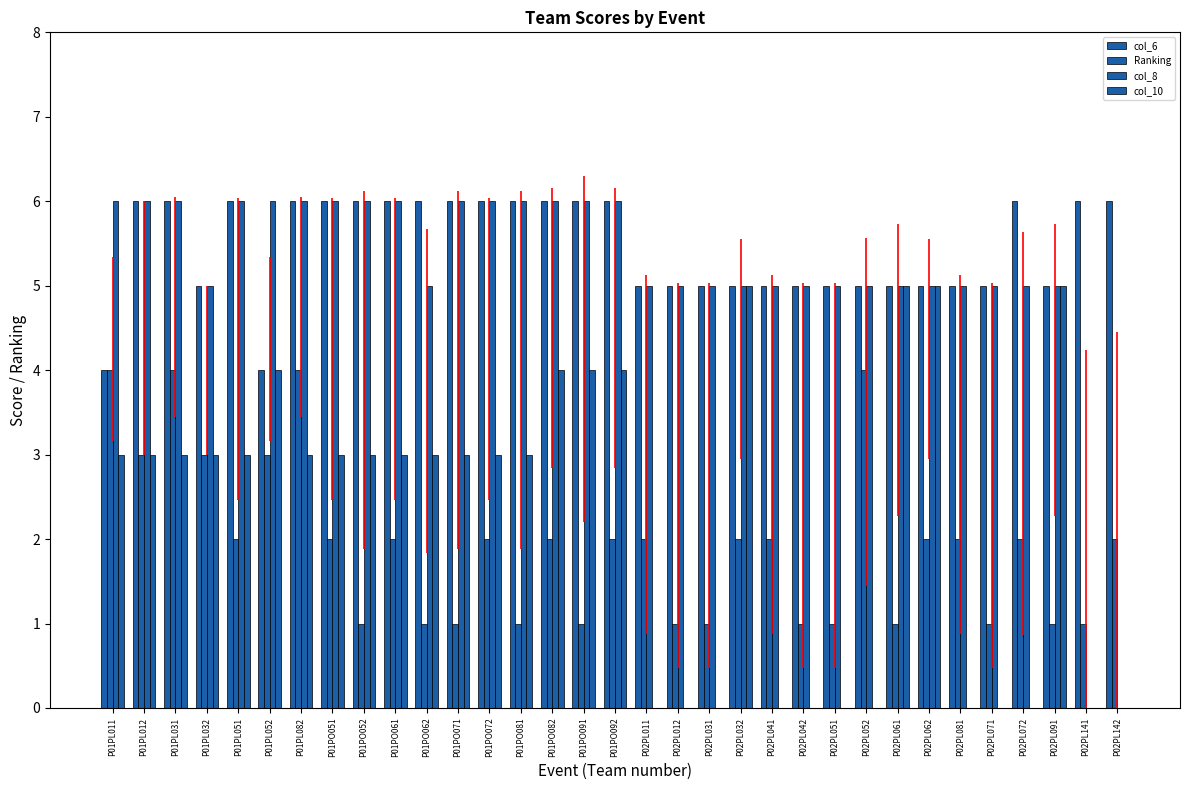

Reading left to right, what are all the values shown in this chart?

col_6: 4	6	6	5	6	4	6	6	6	6	6	6	6	6	6	6	6	5	5	5	5	5	5	5	5	5	5	5	5	6	5	6	6
Ranking: 4	3	4	3	2	3	4	2	1	2	1	1	2	1	2	1	2	2	1	1	2	2	1	1	4	1	2	2	1	2	1	1	2
col_8: 6	6	6	5	6	6	6	6	6	6	5	6	6	6	6	6	6	5	5	5	5	5	5	5	5	5	5	5	5	5	5	0	0
col_10: 3	3	3	3	3	4	3	3	3	3	3	3	3	3	4	4	4	0	0	0	5	0	0	0	0	5	5	0	0	0	5	0	0